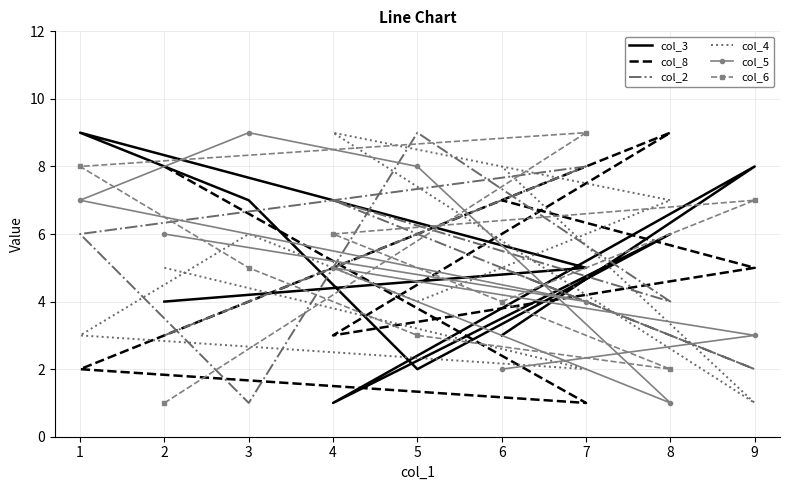

Which series has the largest total across all categories?

col_3